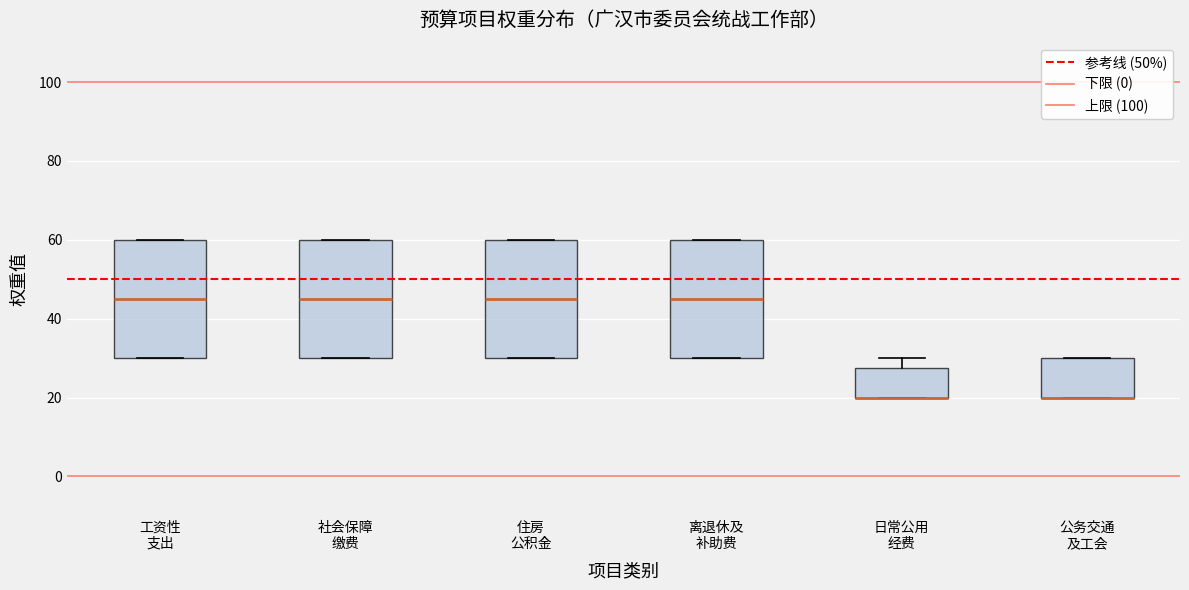

Reading left to right, read every box against the y-axis: the position of its median line, the range the box covers, and the ends of its whiskers. The values are not printed on the chart, so give them approximately, as read against the axis.

工资性 支出: median 46, box 30 to 60, whiskers 30 to 60
社会保障 缴费: median 46, box 30 to 60, whiskers 30 to 60
住房 公积金: median 46, box 30 to 60, whiskers 30 to 60
离退休及 补助费: median 46, box 30 to 60, whiskers 30 to 60
日常公用 经费: median 20 (drawn on the box's lower edge), box 20 to 28, whiskers 20 to 30
公务交通 及工会: median 20 (drawn on the box's lower edge), box 20 to 30, whiskers 20 to 30